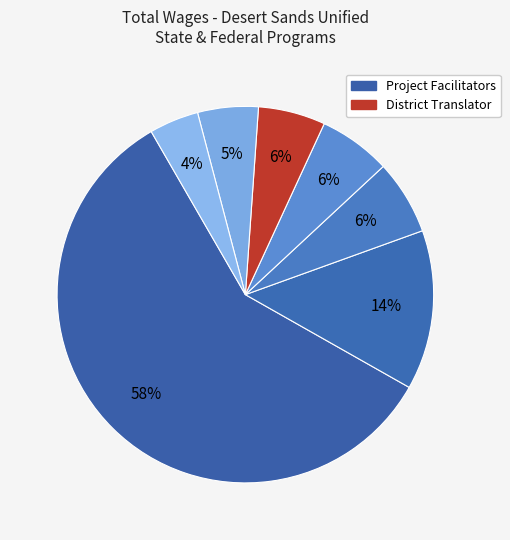

Which category has the biggest portion of the pie?

Project Facilitator